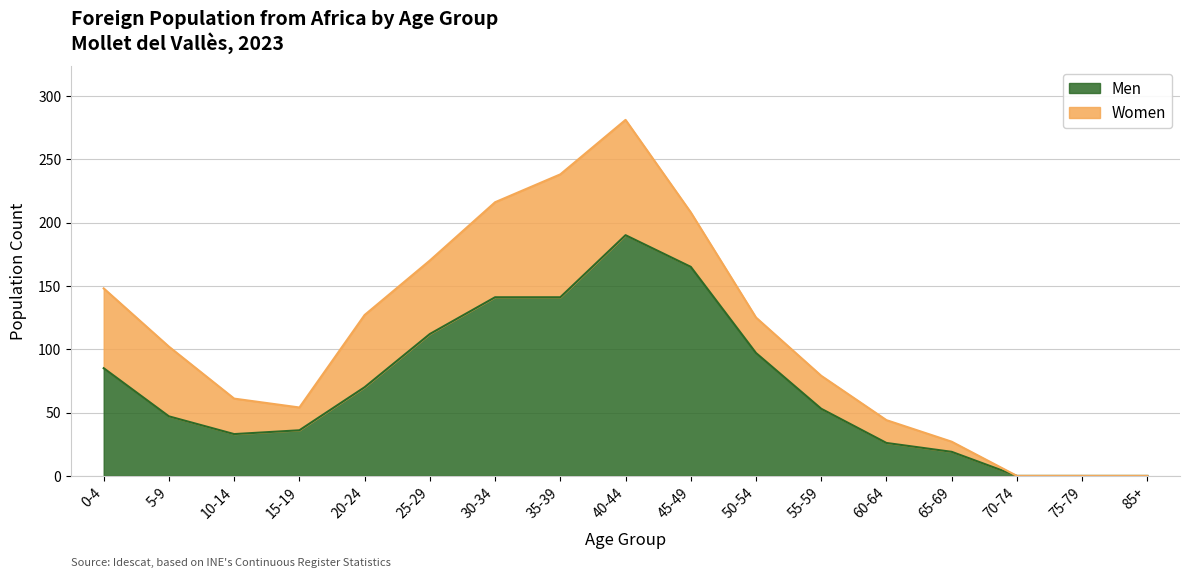

At which category is the sum across all series the highest?

40-44